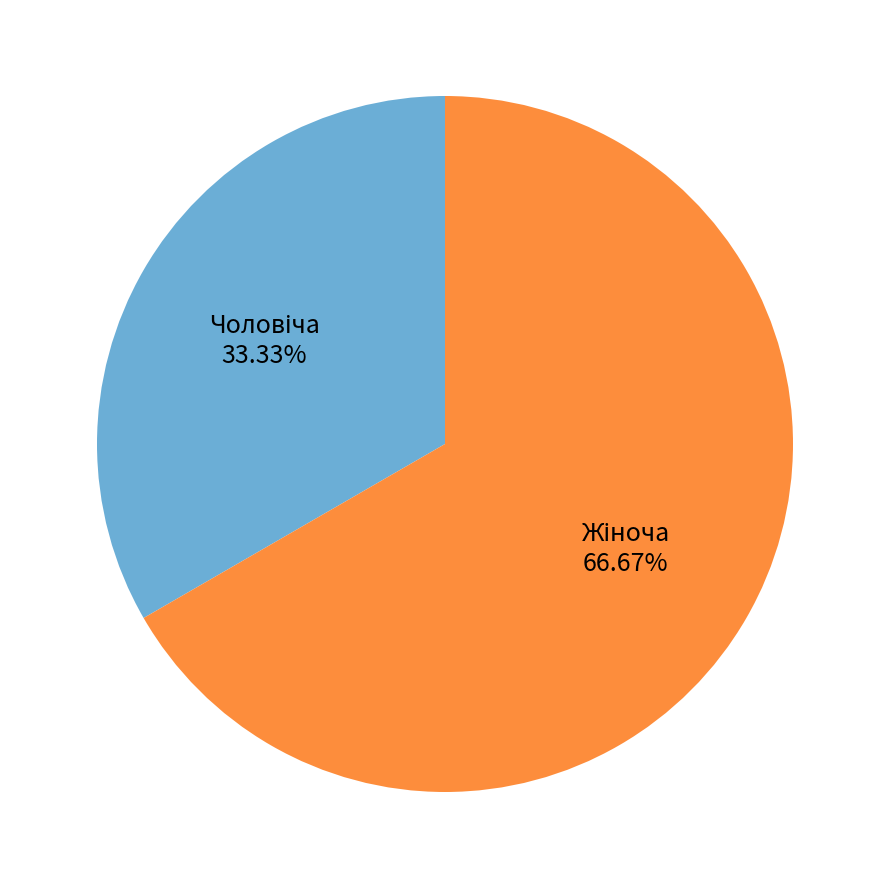

Is there any slice that represents more than half of the pie?

Yes